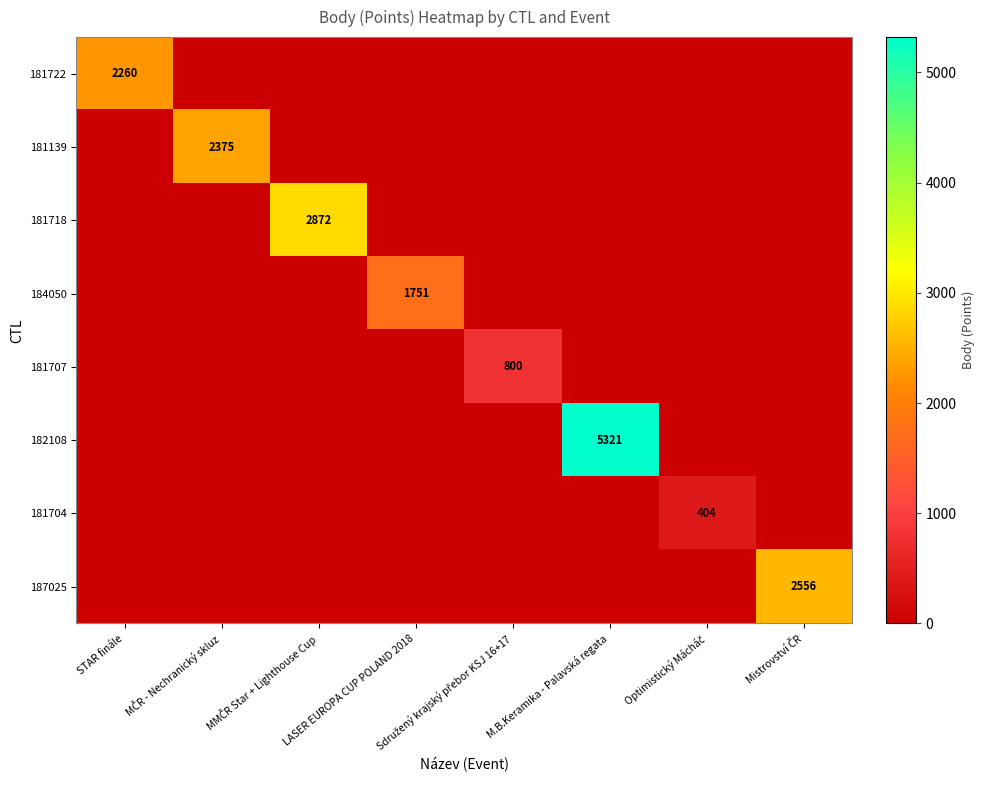

How many series are shown in this chart?

8